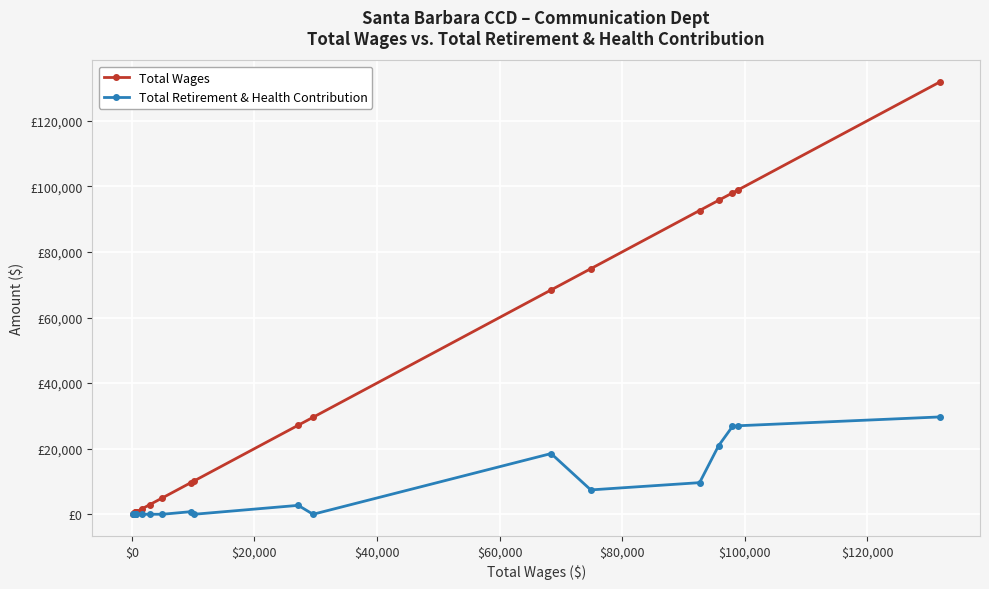

True or false: Total Wages and Total Retirement & Health Contribution intersect in this chart.

False